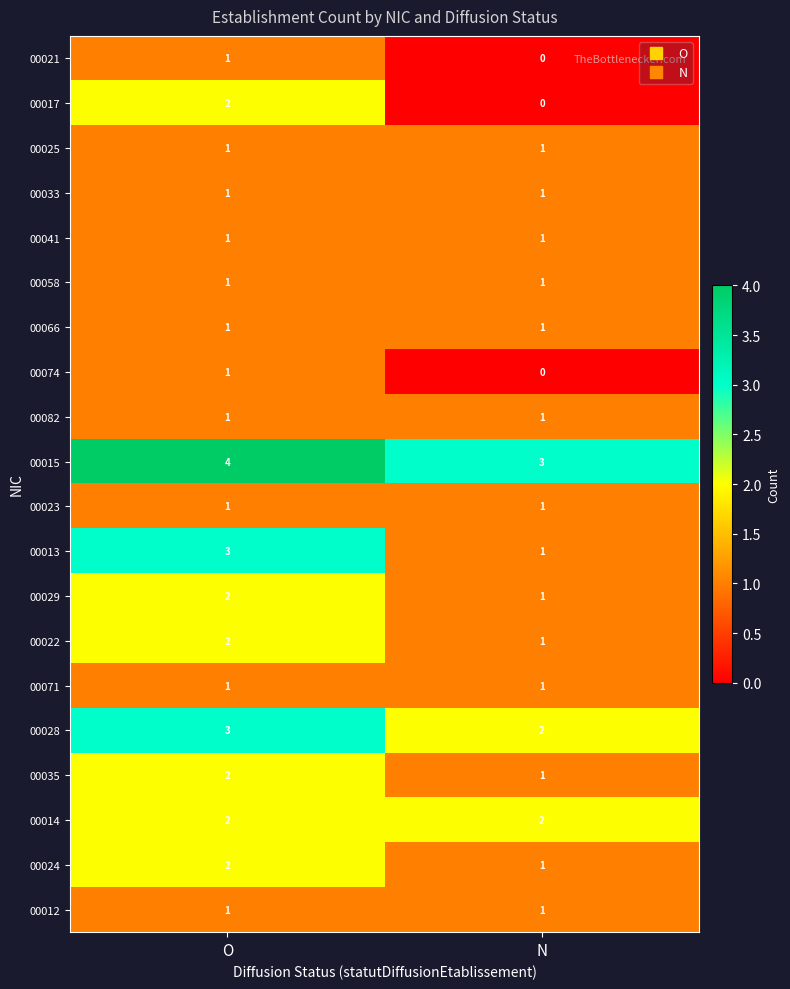

The value of 00041 at N is 2. True or false?

False